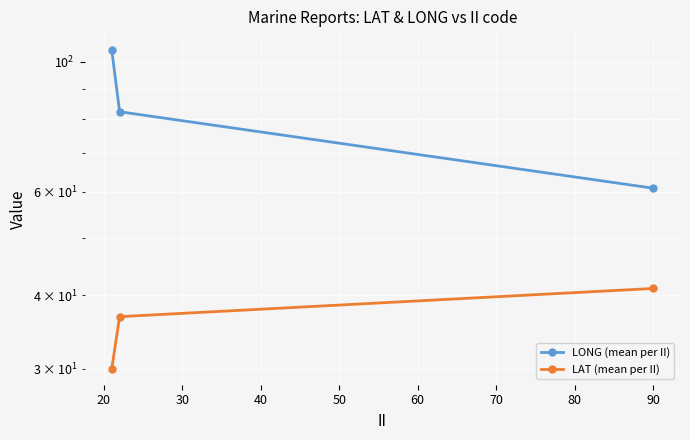

How many categories are shown in the chart?

3